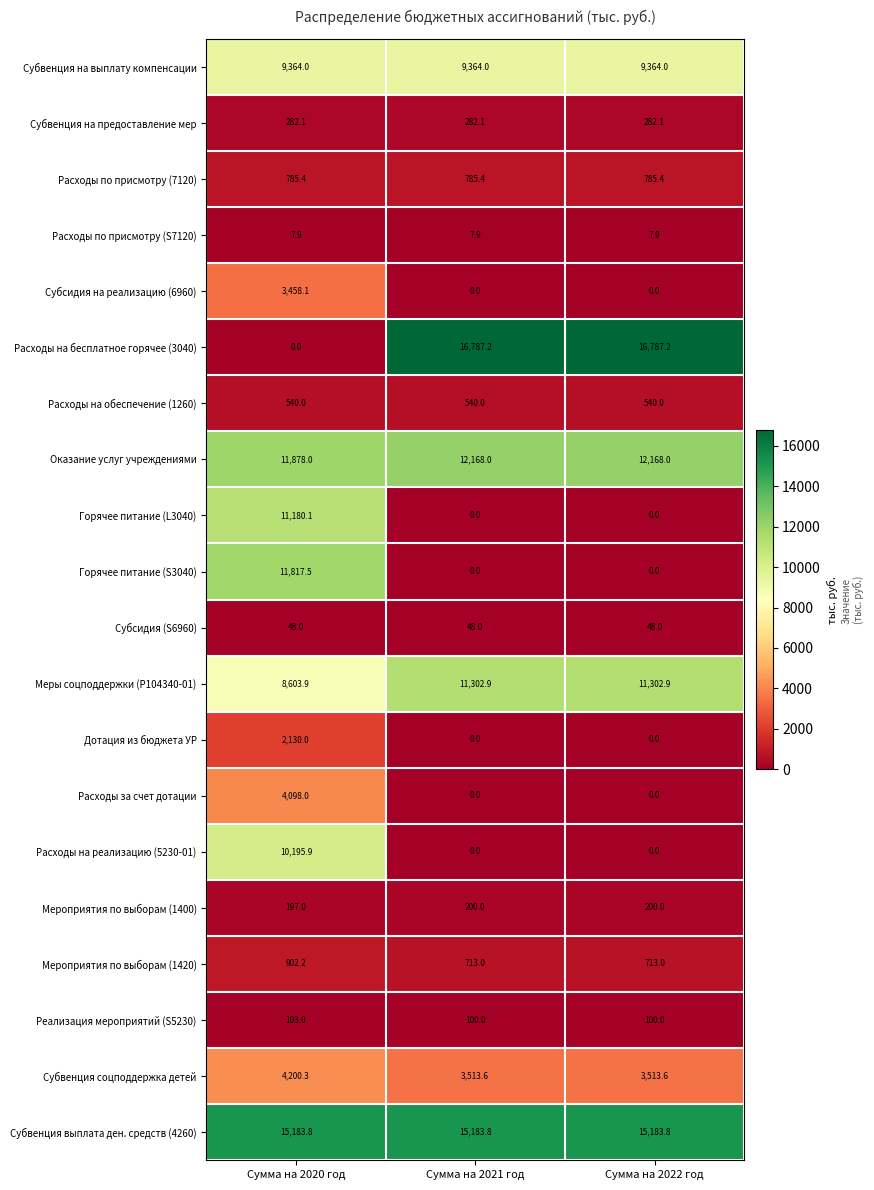

Count the number of categories in the chart.

3